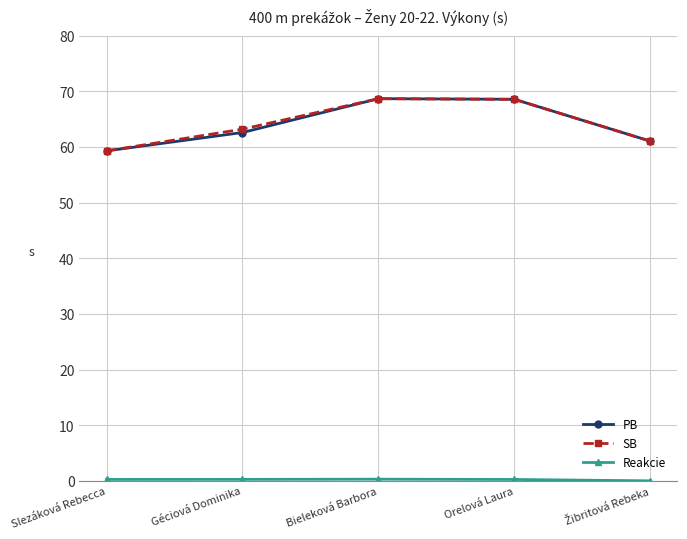

In SB, how many points are higher than both neighbors (excluding endpoints)?

1